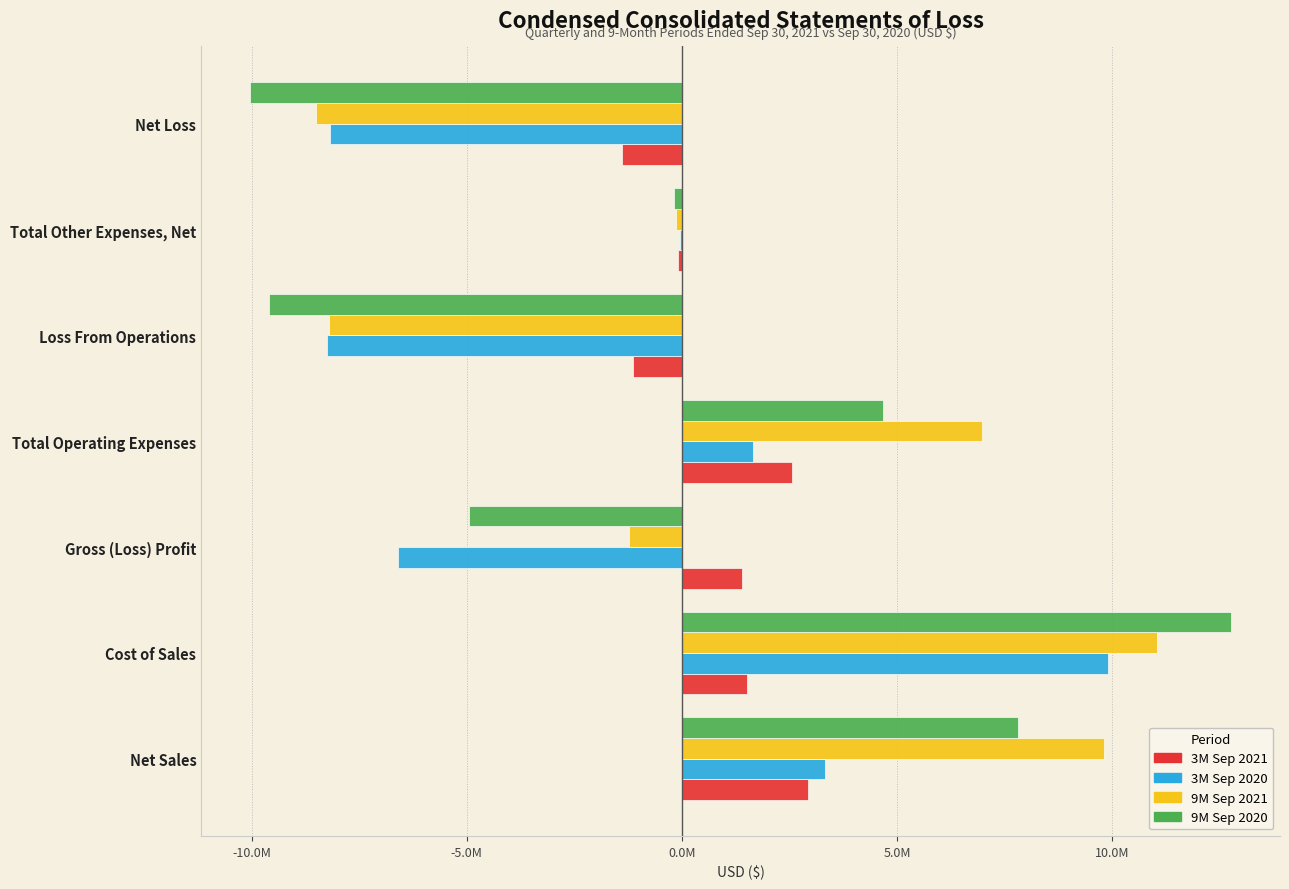

What are all the series names shown in the legend?

3M Sep 2021, 3M Sep 2020, 9M Sep 2021, 9M Sep 2020